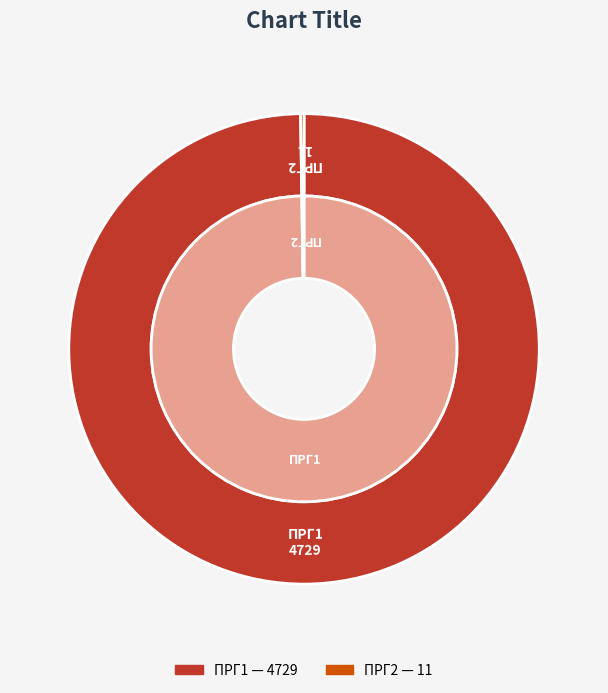

What percentage do ПРГ2 and ПРГ1 together represent?

100.0%